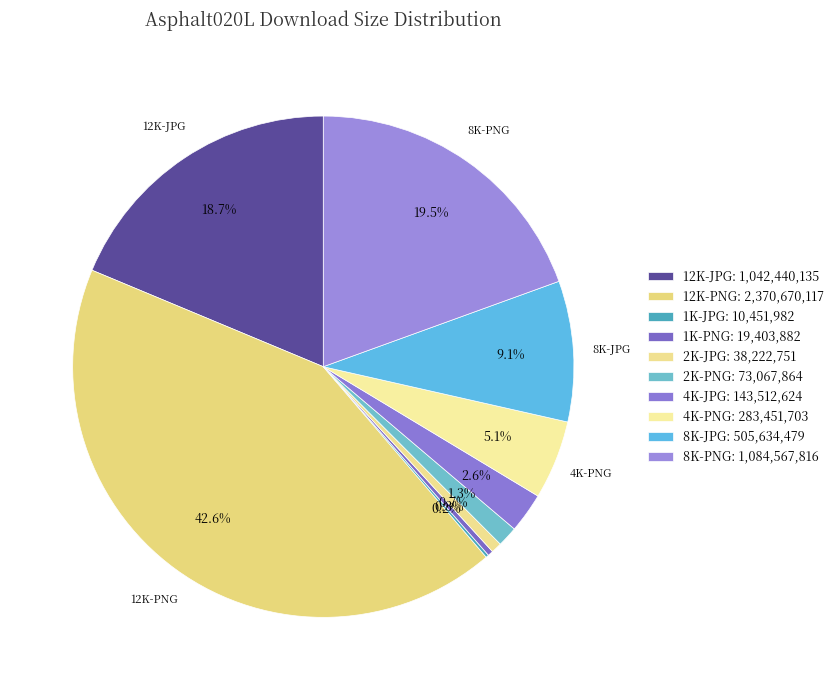

Is it true that 12K-JPG is 19% of the pie?

True